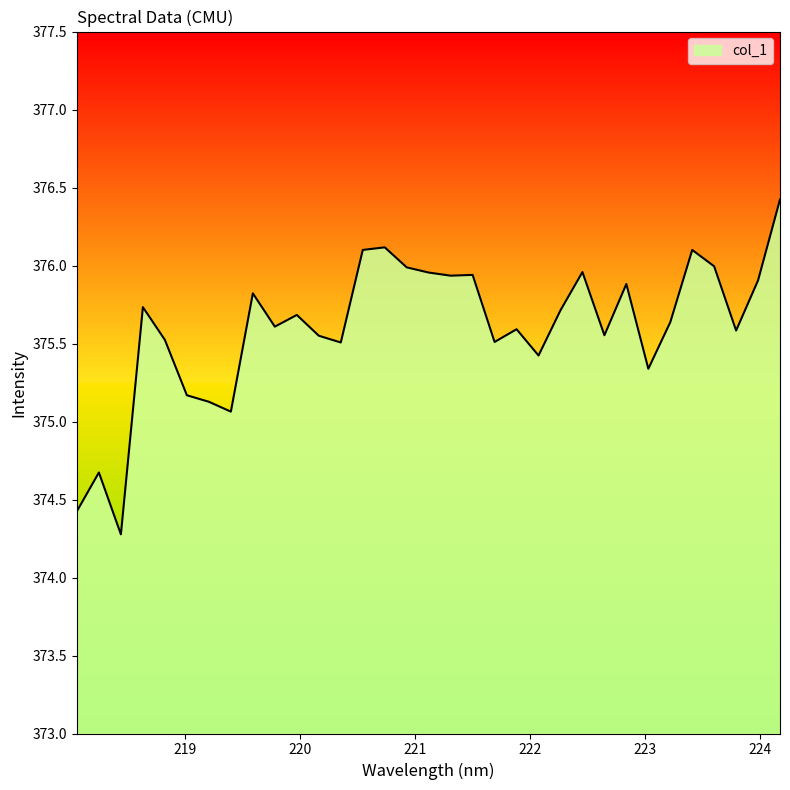

What is the smallest value displayed?

374.3